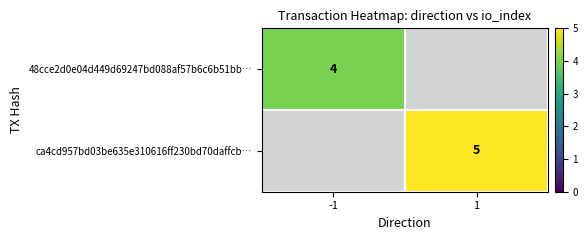

Which has a higher value, 1 or -1?

-1